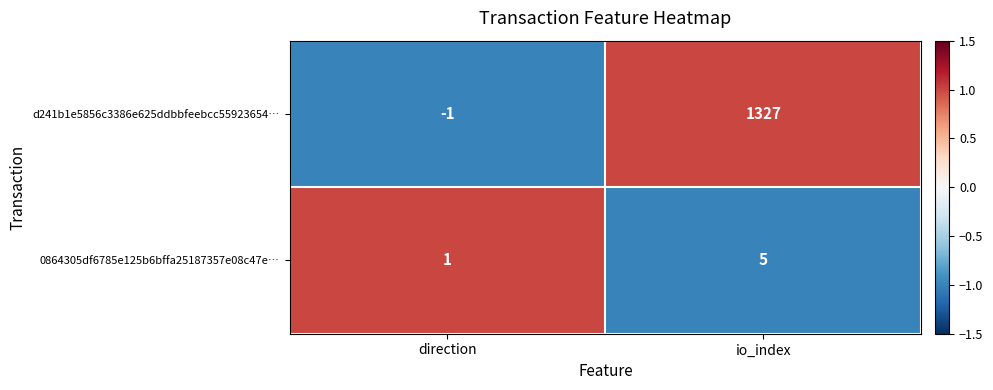

At which label is d241b1e5856c3386e625ddbbfeebcc55923654… closest to 663?

direction